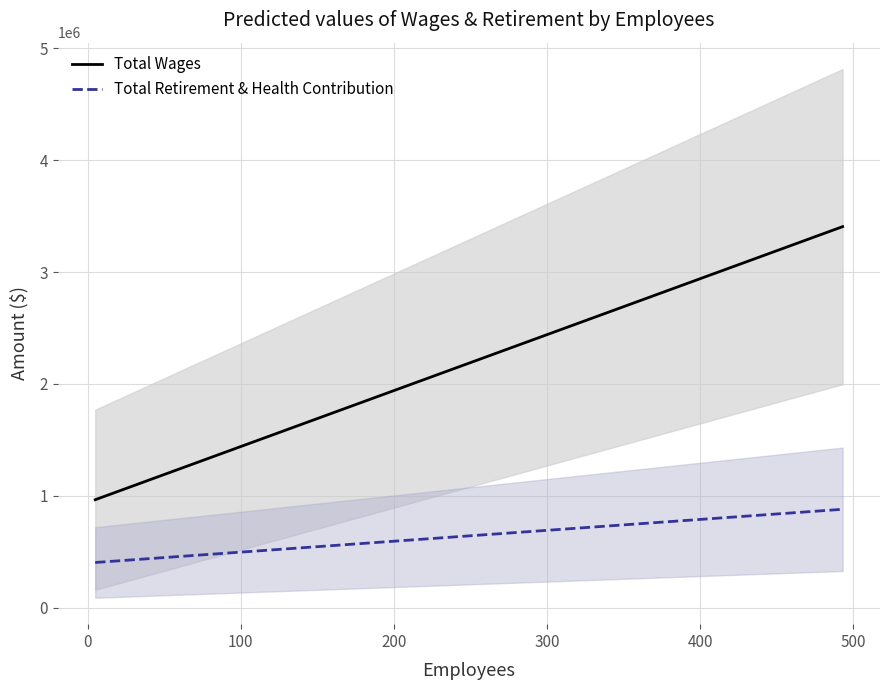

True or false: Total Wages and Total Retirement & Health Contribution cross at least once.

False